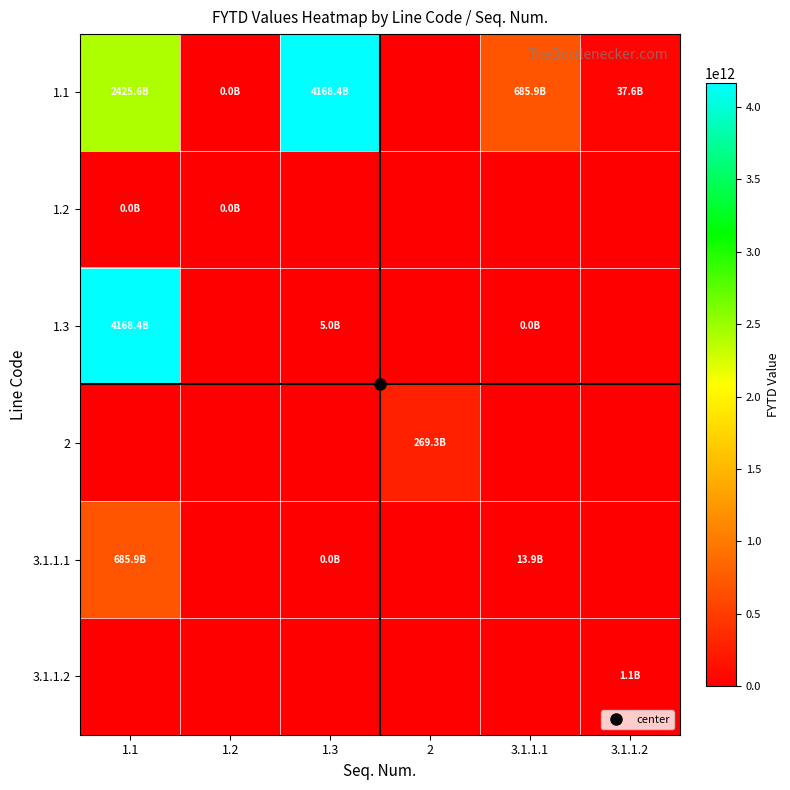

Reading left to right, transcribe all the data shown in this chart.

1.1: 1.1=2425568741138.7	1.2=25843086.0	1.3=4168397404914.5	2=0.0	3.1.1.1=685926777687.4	3.1.1.2=37601617869.8
1.2: 1.1=25843086.0	1.2=25843086.0	1.3=0.0	2=0.0	3.1.1.1=0.0	3.1.1.2=0.0
1.3: 1.1=4168397404914.5	1.2=0.0	1.3=4985690237.2	2=0.0	3.1.1.1=18843194.3	3.1.1.2=0.0
2: 1.1=0.0	1.2=0.0	1.3=0.0	2=269251806487.5	3.1.1.1=0.0	3.1.1.2=0.0
3.1.1.1: 1.1=685926777687.4	1.2=0.0	1.3=18843194.3	2=0.0	3.1.1.1=13887940693.4	3.1.1.2=0.0
3.1.1.2: 1.1=0.0	1.2=0.0	1.3=0.0	2=0.0	3.1.1.1=0.0	3.1.1.2=1094299130.3